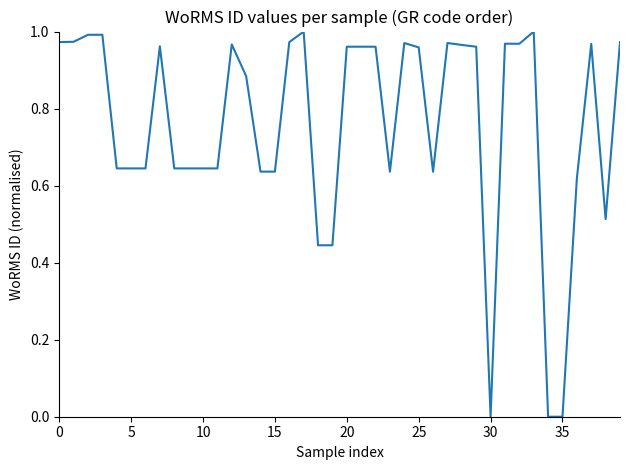

The value at 5 is 0.3. True or false?

False